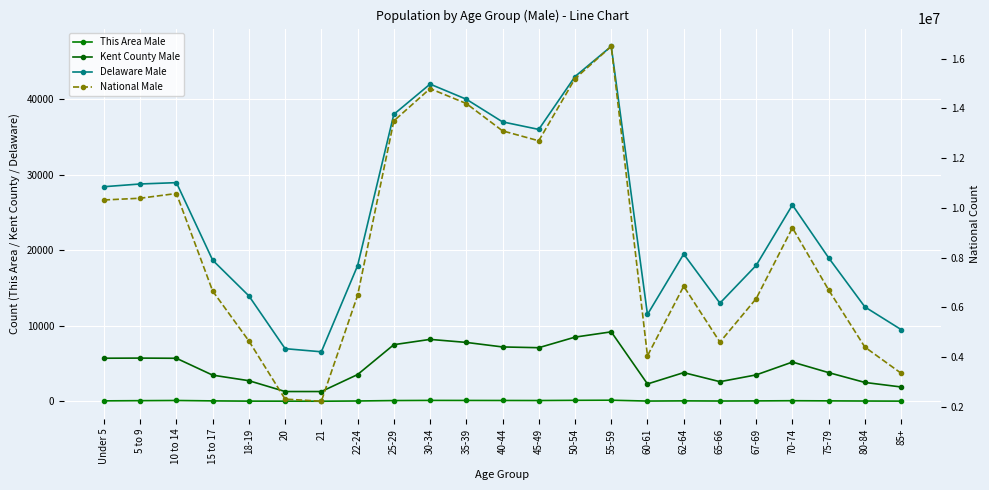

What is the sum of all Delaware Male values?

562290